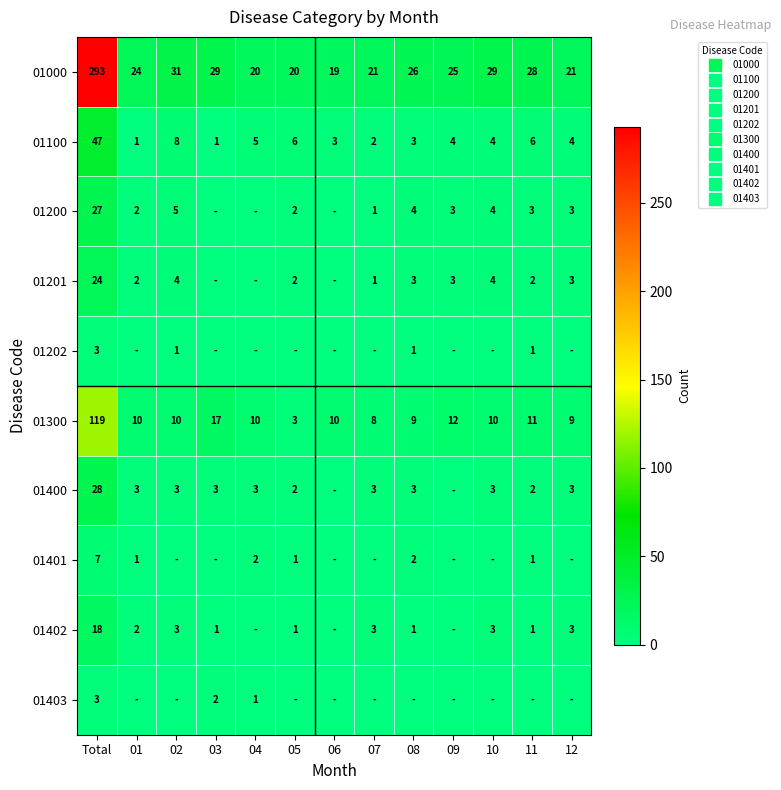

Which label corresponds to the smallest value in the chart?

03